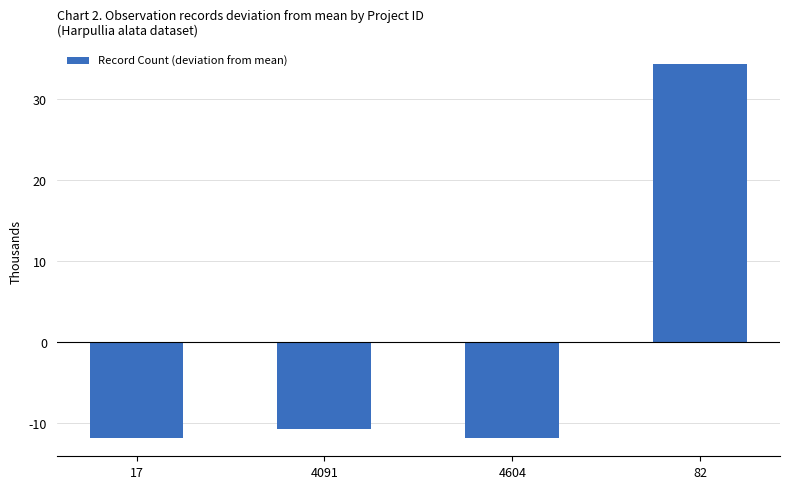

What position from the right is 17?

4